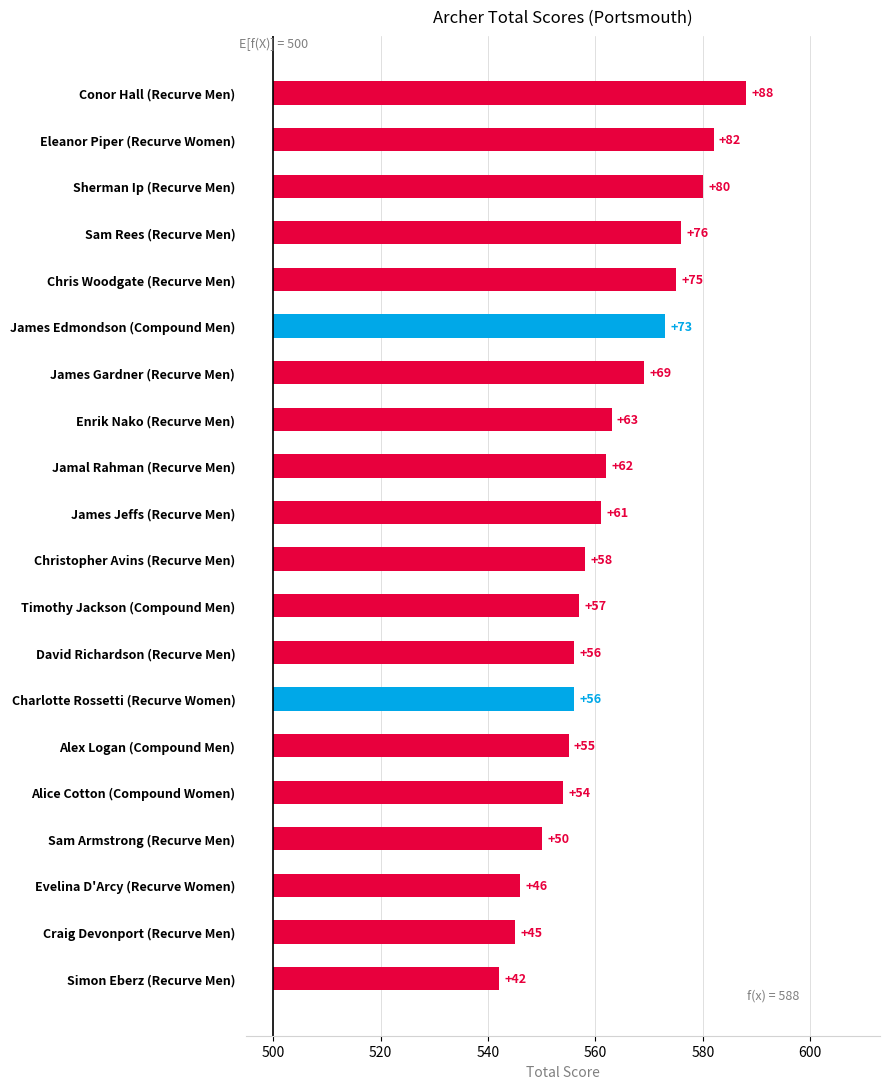

What value does the data have at Christopher Avins (Recurve Men), to the nearest 5?

60